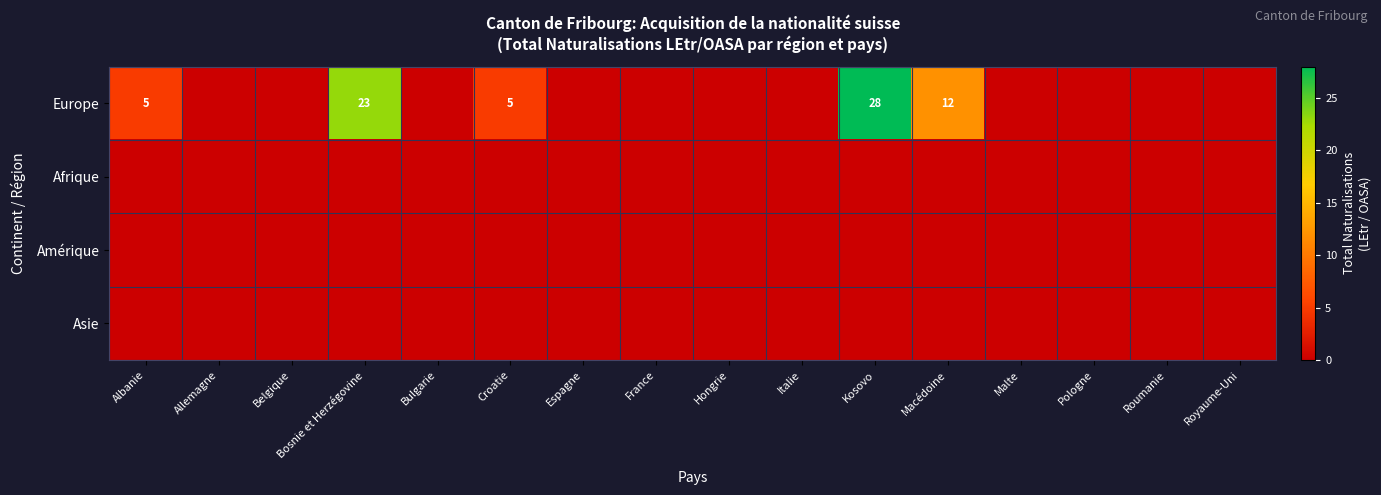

List the labels in order of Afrique value, largest first.

Albanie, Allemagne, Belgique, Bosnie et Herzégovine, Bulgarie, Croatie, Espagne, France, Hongrie, Italie, Kosovo, Macédoine, Malte, Pologne, Roumanie, Royaume-Uni